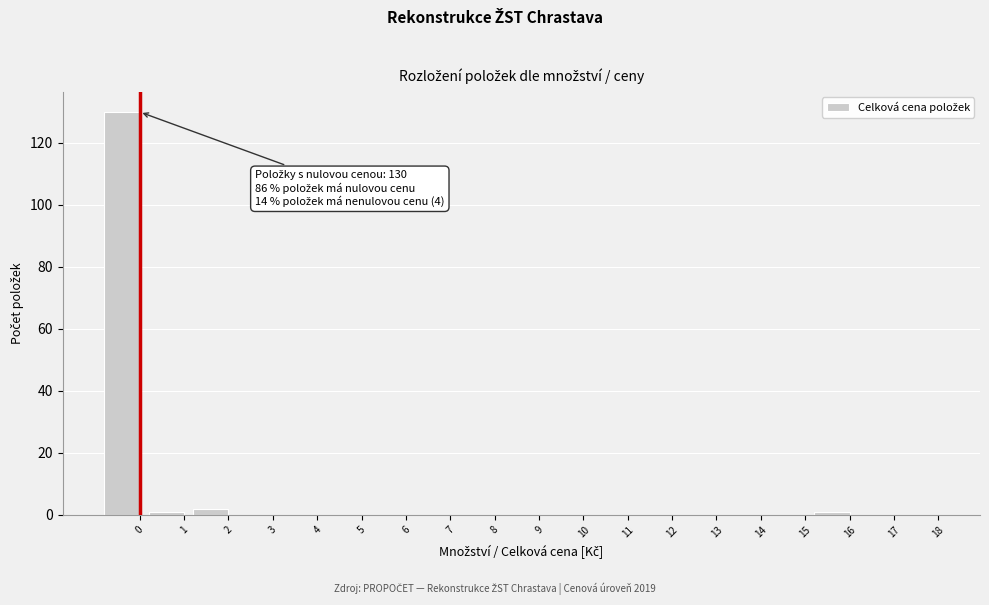

Reading left to right, extract all data points from this chart.

0=130	1=1	2=2	3=0	4=0	5=0	6=0	7=0	8=0	9=0	10=0	11=0	12=0	13=0	14=0	15=0	16=1	17=0	18=0